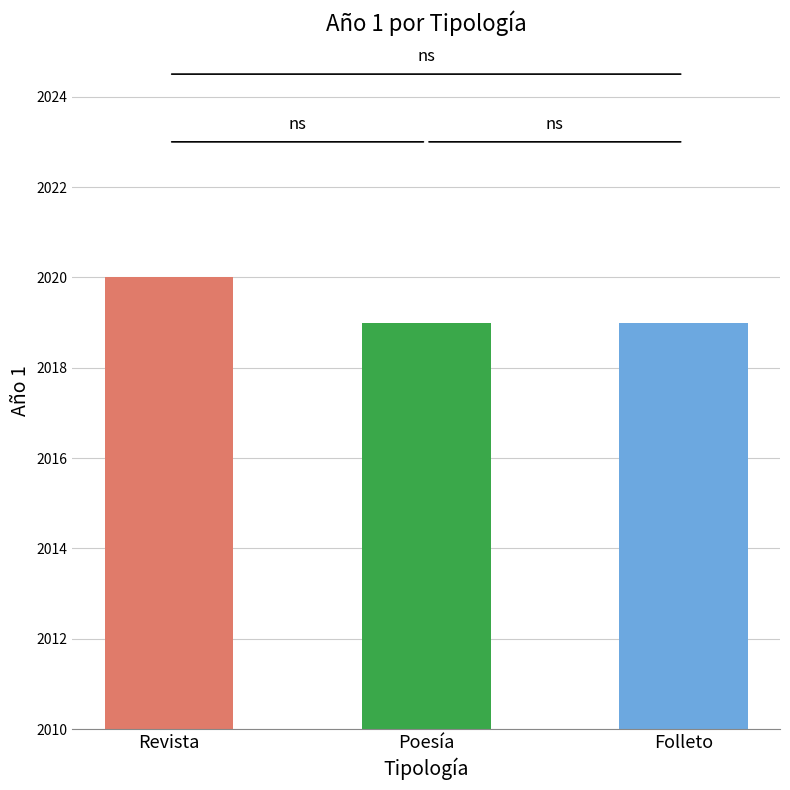

Reading left to right, what are all the values shown in this chart?

Revista=2020	Poesía=2019	Folleto=2019